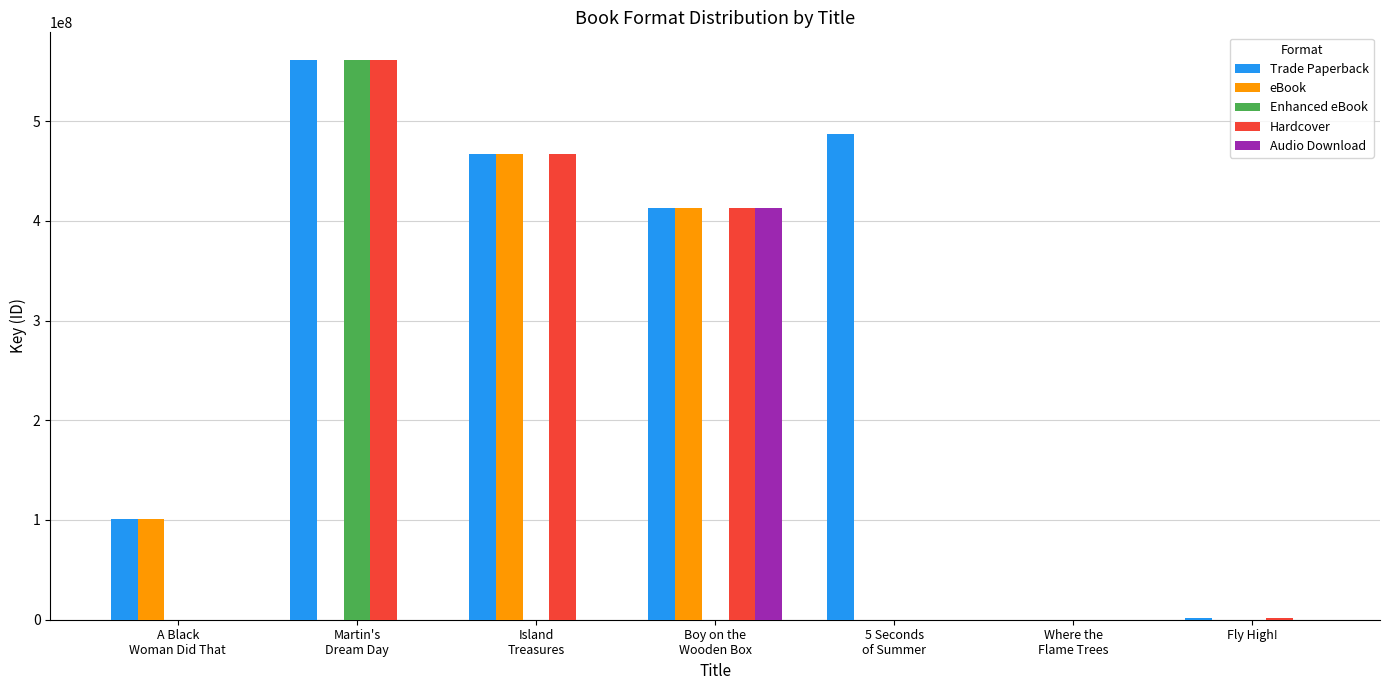

What is the maximum value shown in the chart?

560919796